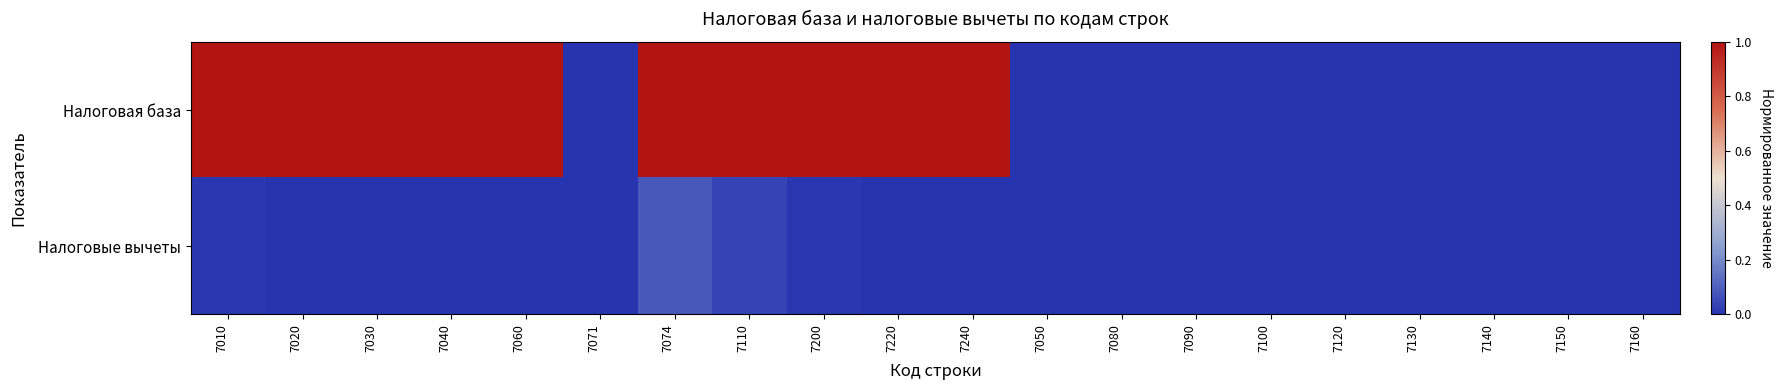

What is the total value across all series at 7074?

1.1